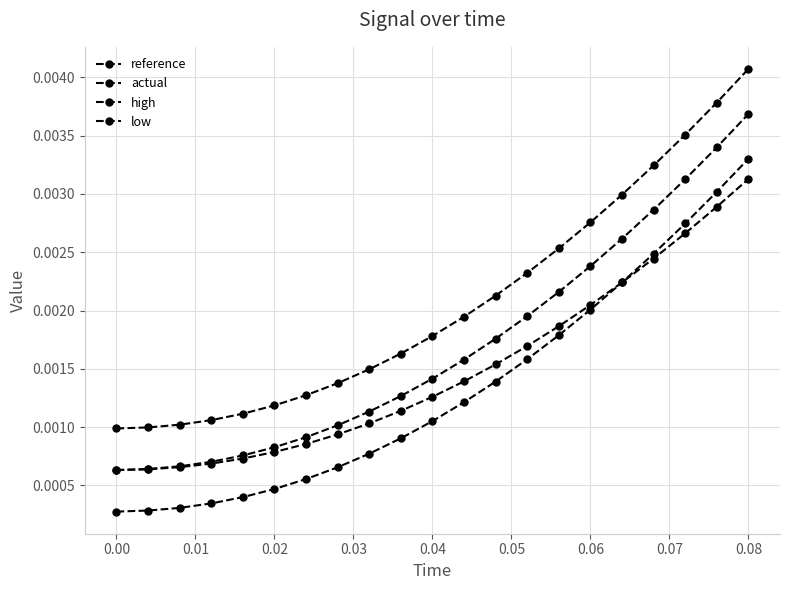

Count the number of categories in the chart.

21